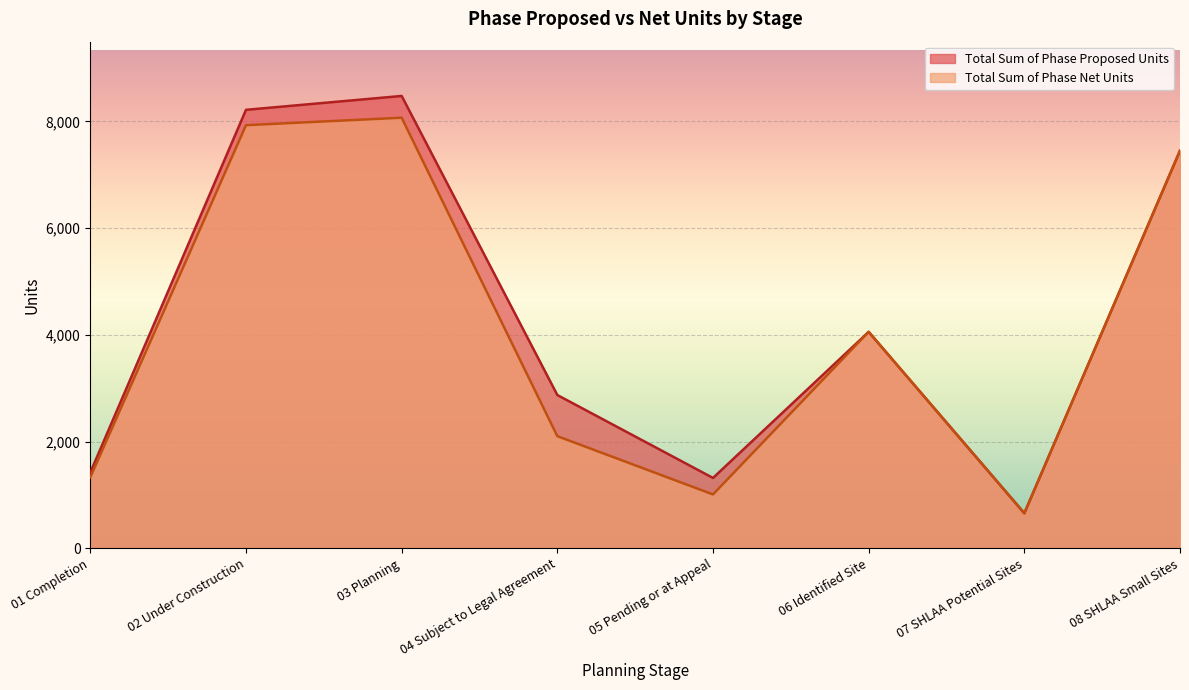

Between 02 Under Construction and 01 Completion, which is larger?

02 Under Construction